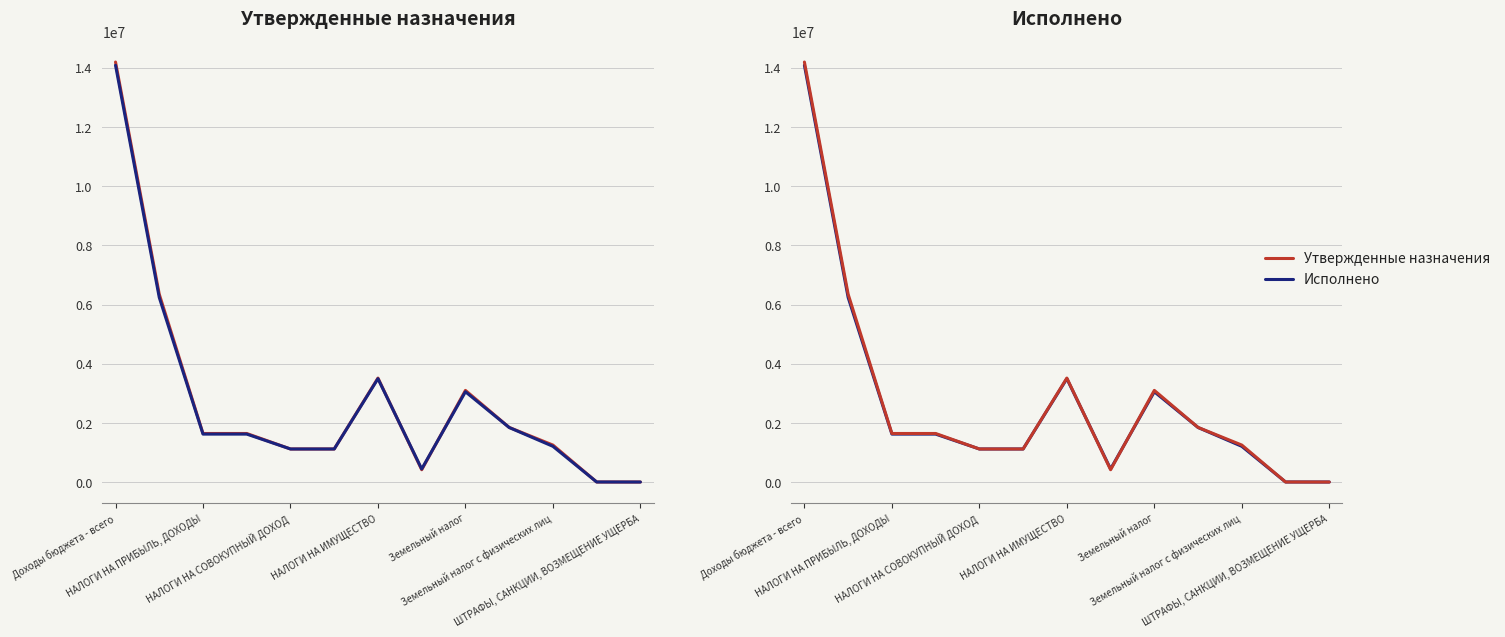

Which series changed the most between НАЛОГИ НА ИМУЩЕСТВО and Земельный налог?

Исполнено